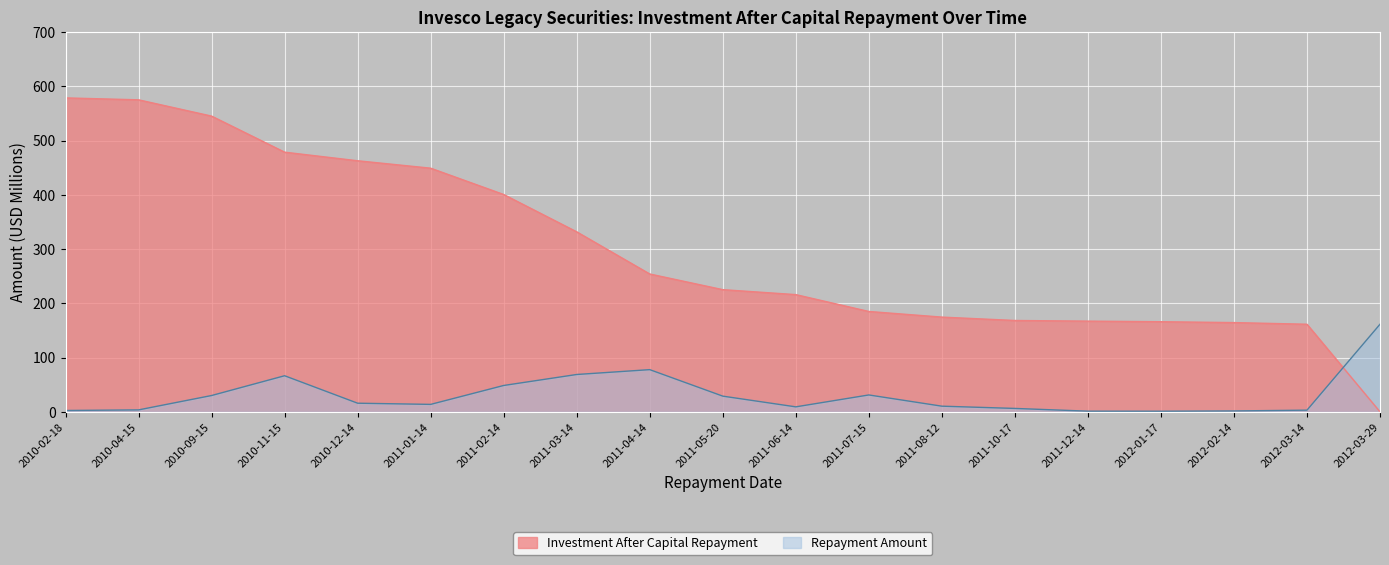

Which series changed the most between 2010-11-15 and 2011-04-14?

Investment After Capital Repayment